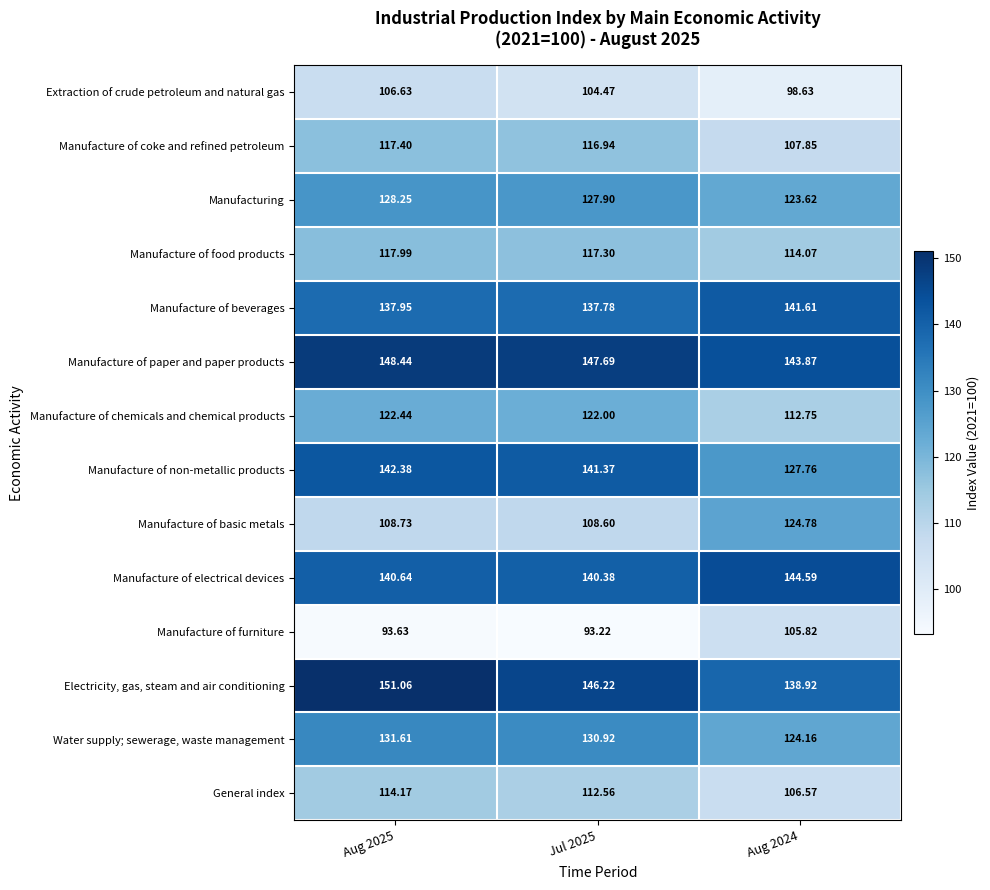

Which series has the widest spread of values?

Manufacture of basic metals